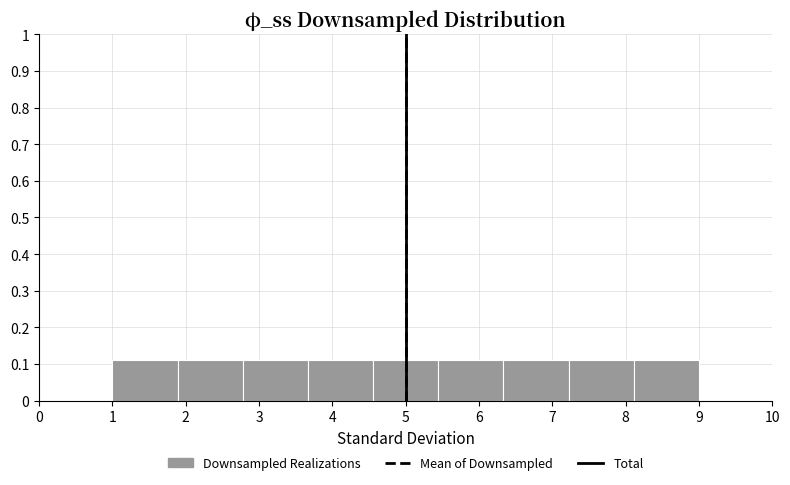

How tall is the bar that spans 4.6 to 5.4 on the x-axis? Neither the bar edges nor the heights are printed on the chart, so give them approximately, as read against the axes.

0.11